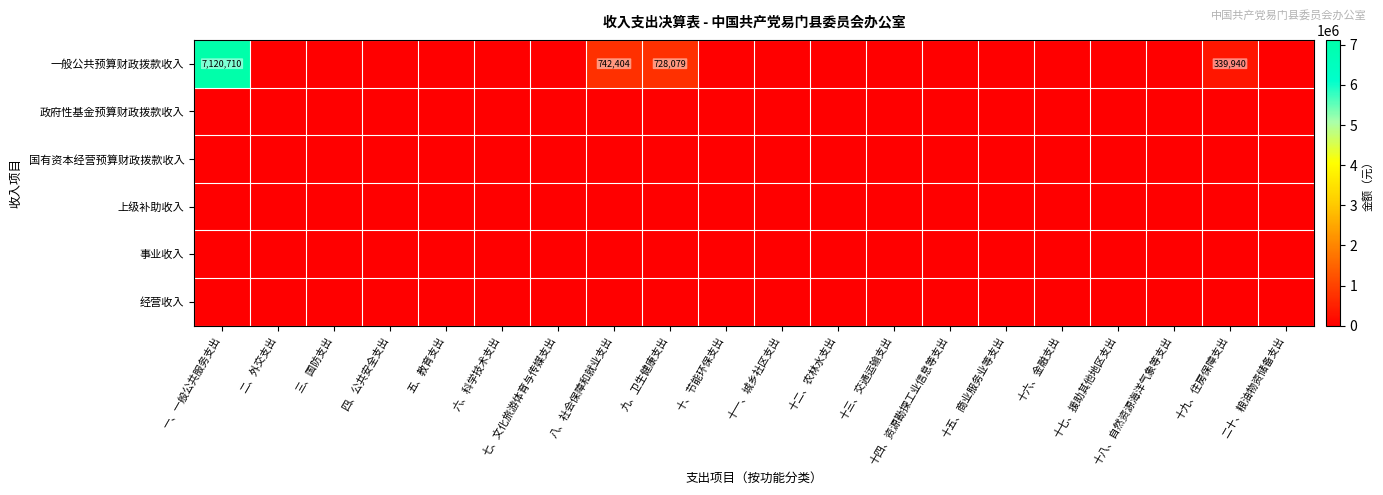

Rank the series at 十二、农林水支出 from highest to lowest value.

一般公共预算财政拨款收入, 政府性基金预算财政拨款收入, 国有资本经营预算财政拨款收入, 上级补助收入, 事业收入, 经营收入